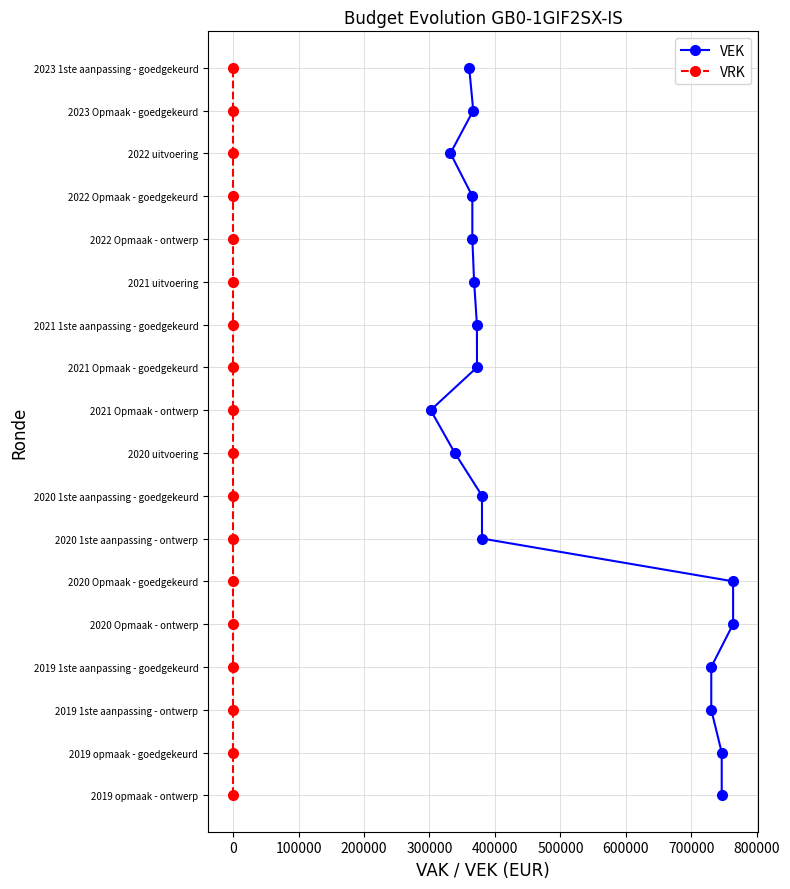

What is the difference between the maximum and second lowest values in the VRK series?

16